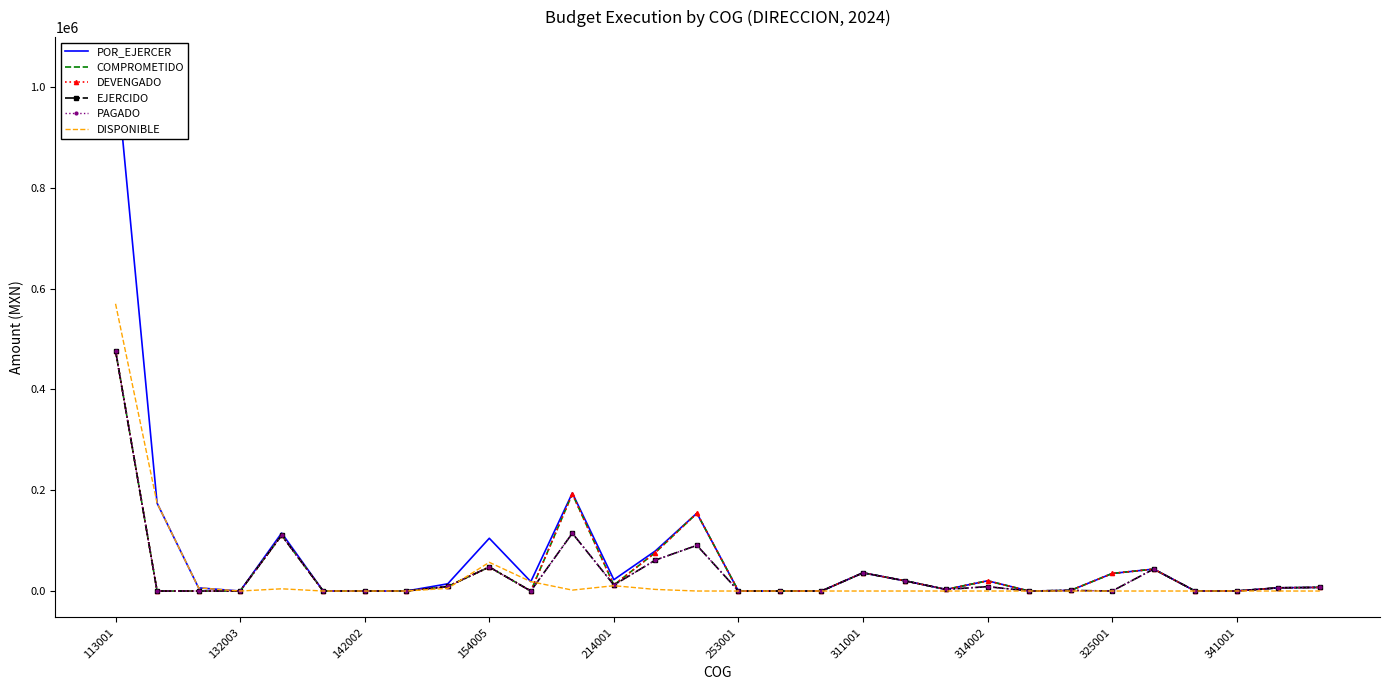

True or false: DISPONIBLE has a value of -294843.2 at 19.

False